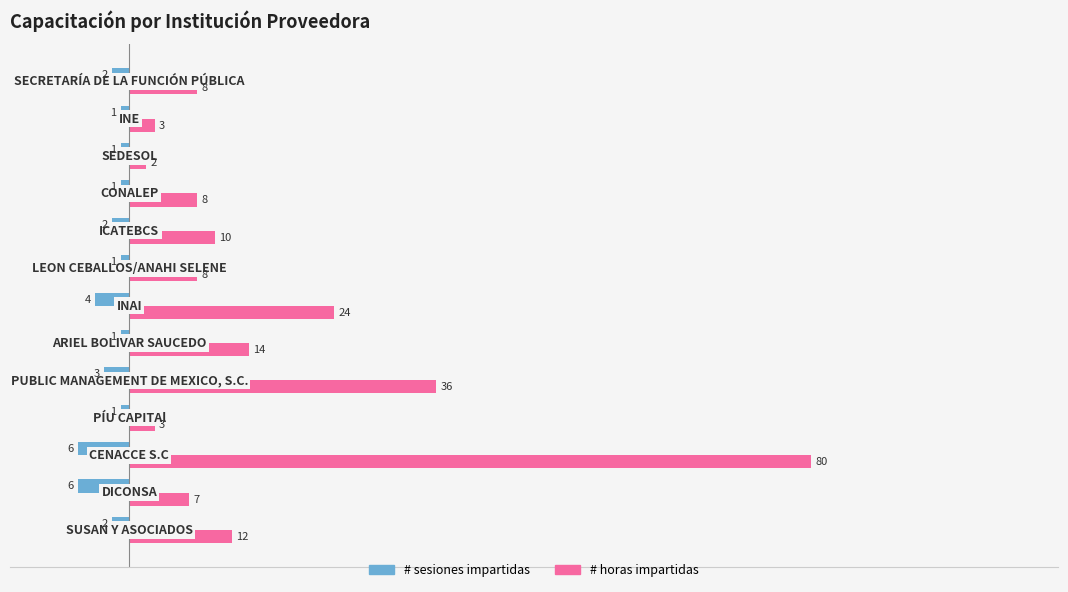

Which series has the largest total across all categories?

# horas impartidas